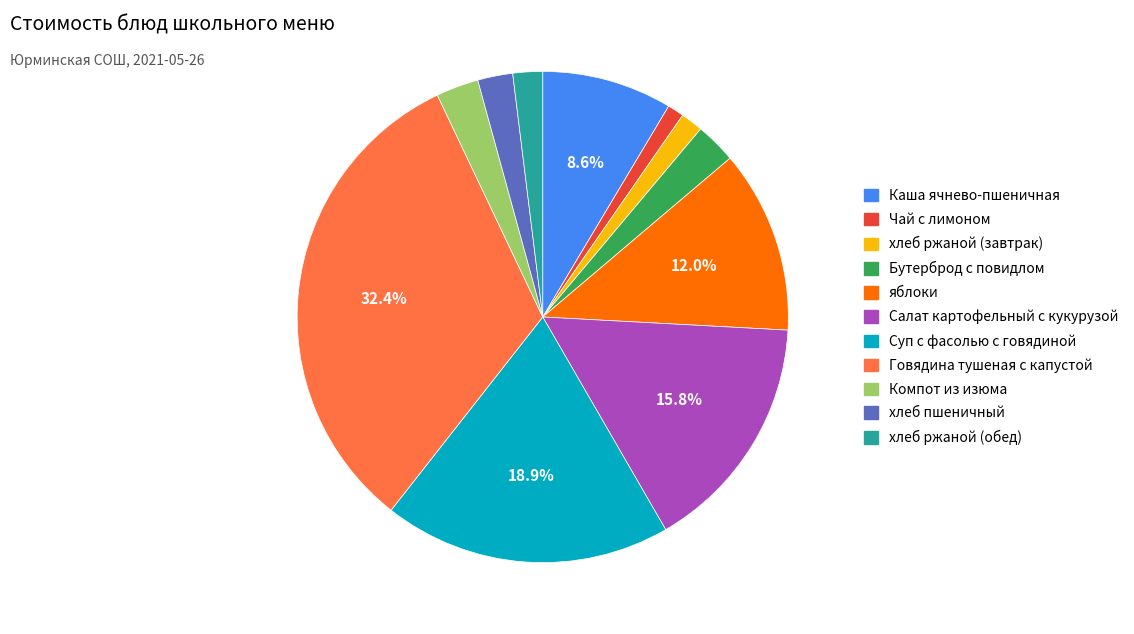

Is there a majority slice in this chart?

No